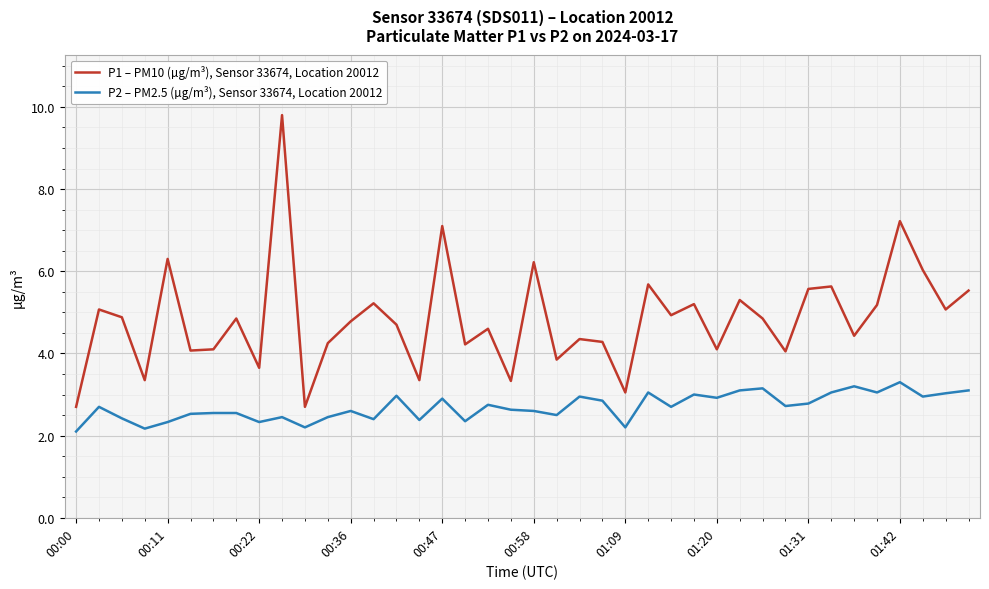

What is the lowest value of the P2 – PM2.5 (µg/m³), Sensor 33674, Location 20012 series?

2.1